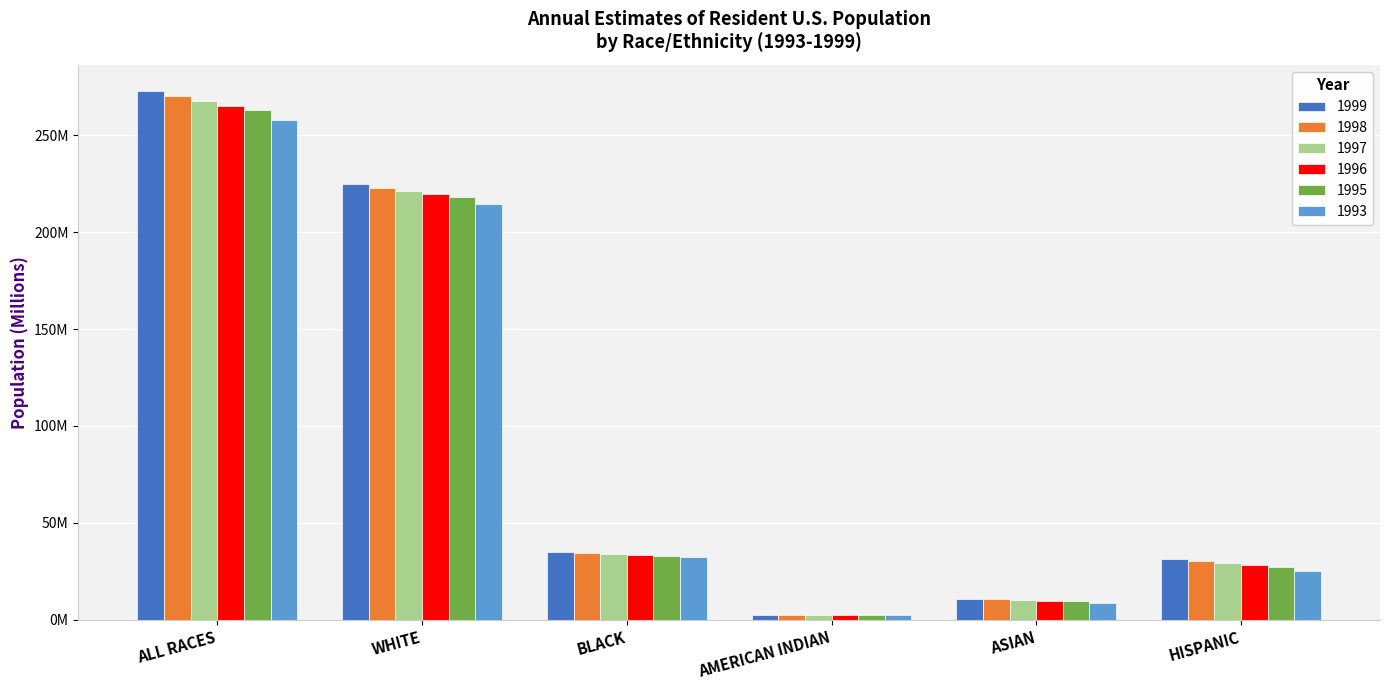

What is the label of the 3rd bar from the left?

BLACK